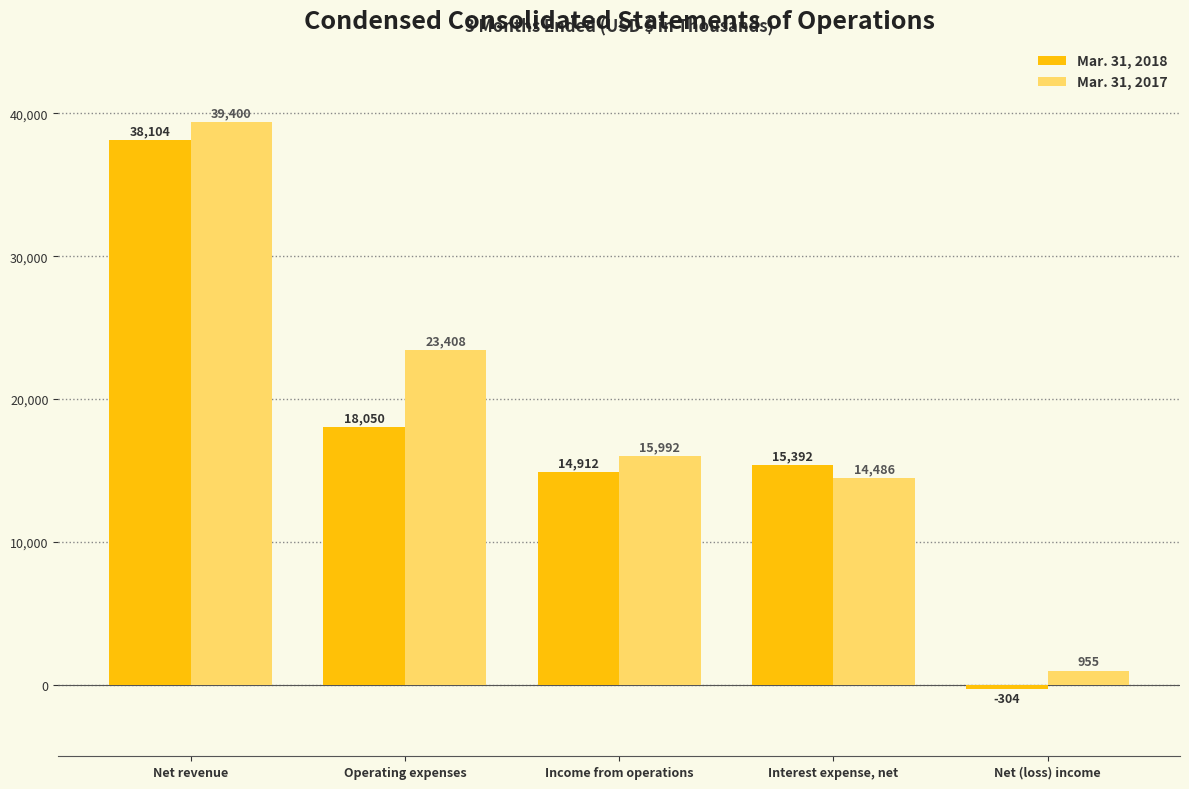

What is the difference between the second highest and minimum values in the Mar. 31, 2018 series?

18354